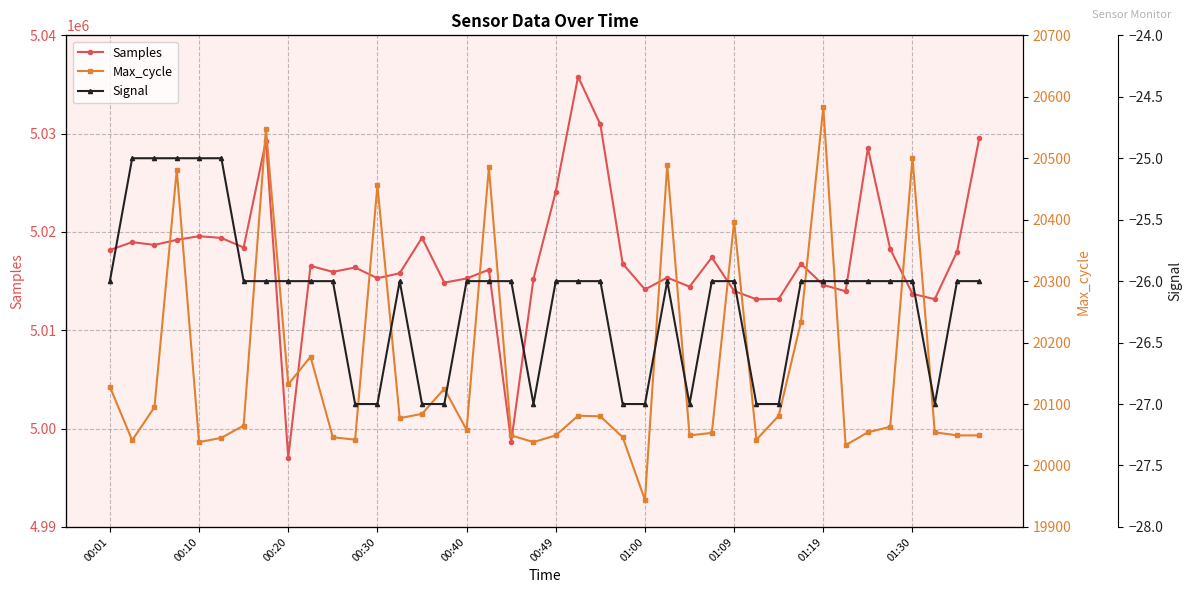

What are all the series names shown in the legend?

Samples, Max_cycle, Signal